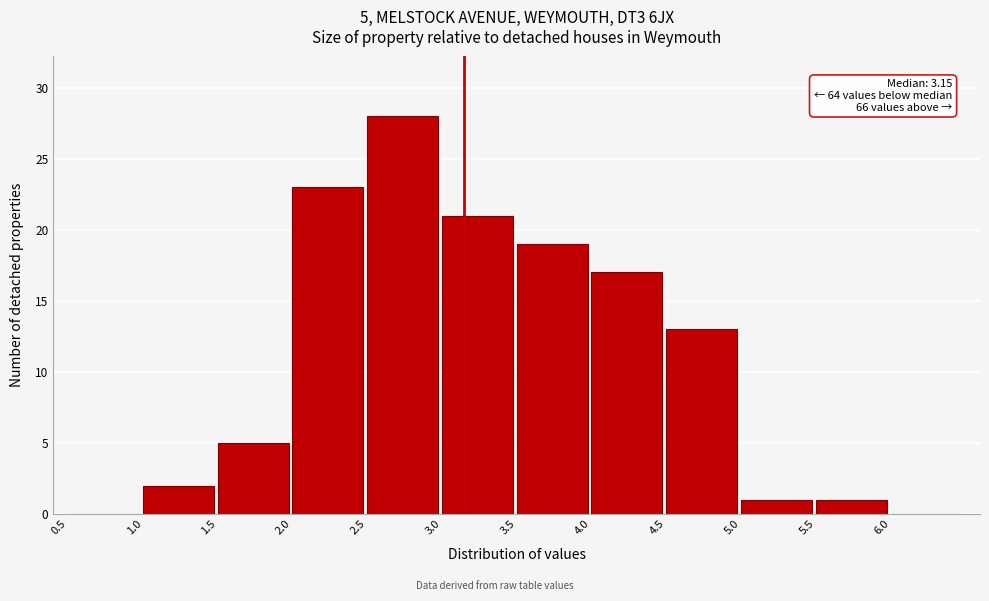

Over which range of the x-axis is the bar tallest?

2.5 to 3.0